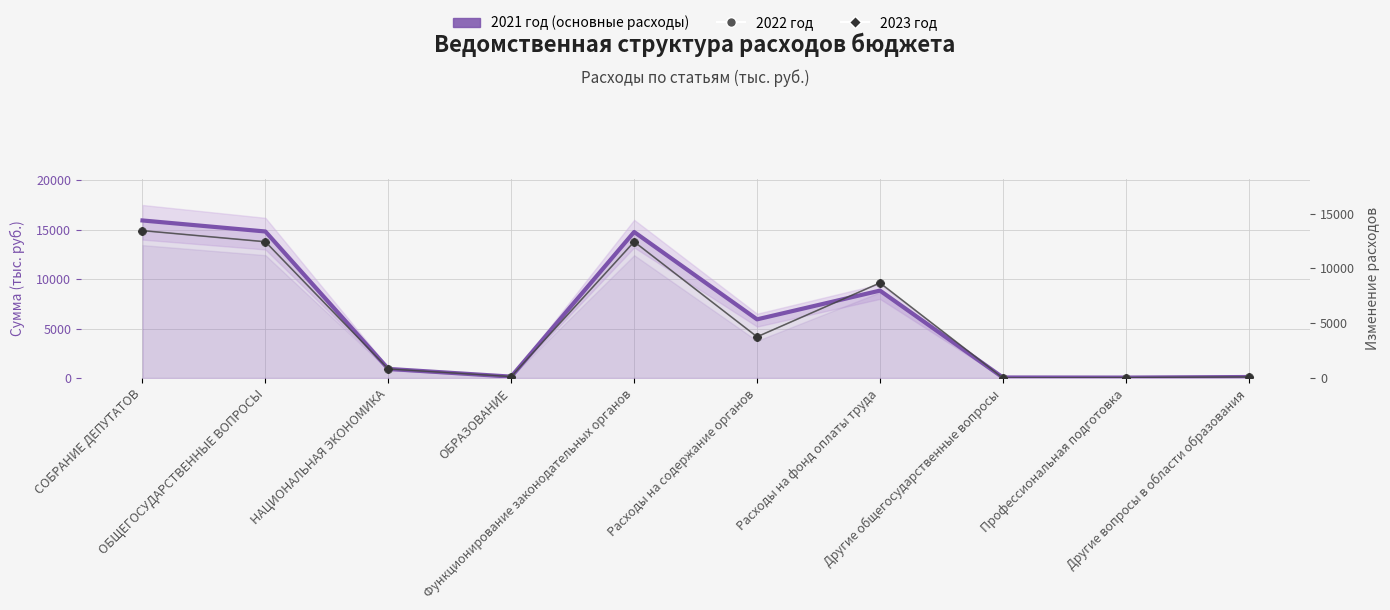

At which category is the sum across all series the highest?

СОБРАНИЕ ДЕПУТАТОВ